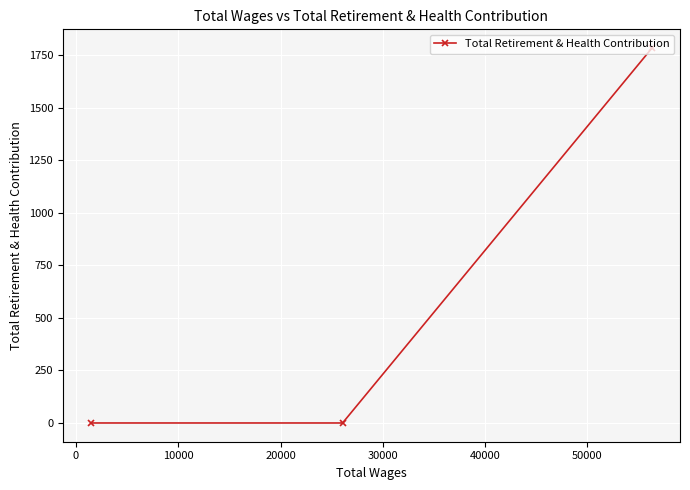

What is the greatest value displayed?

1785